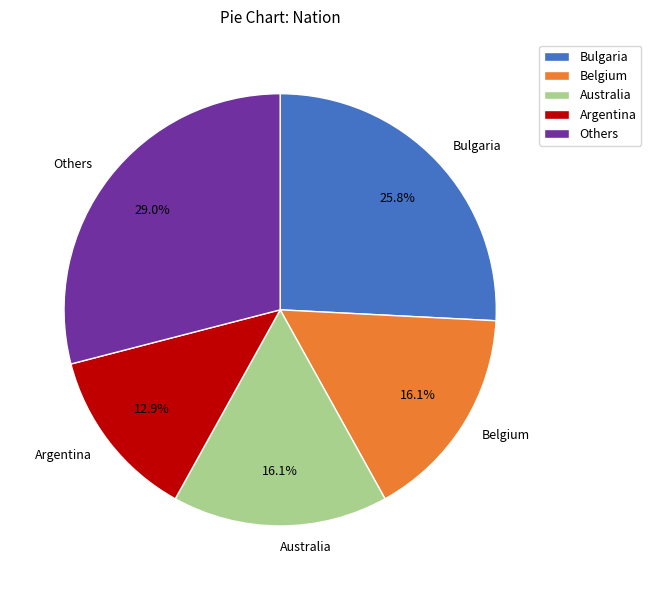

Is there a majority slice in this chart?

No